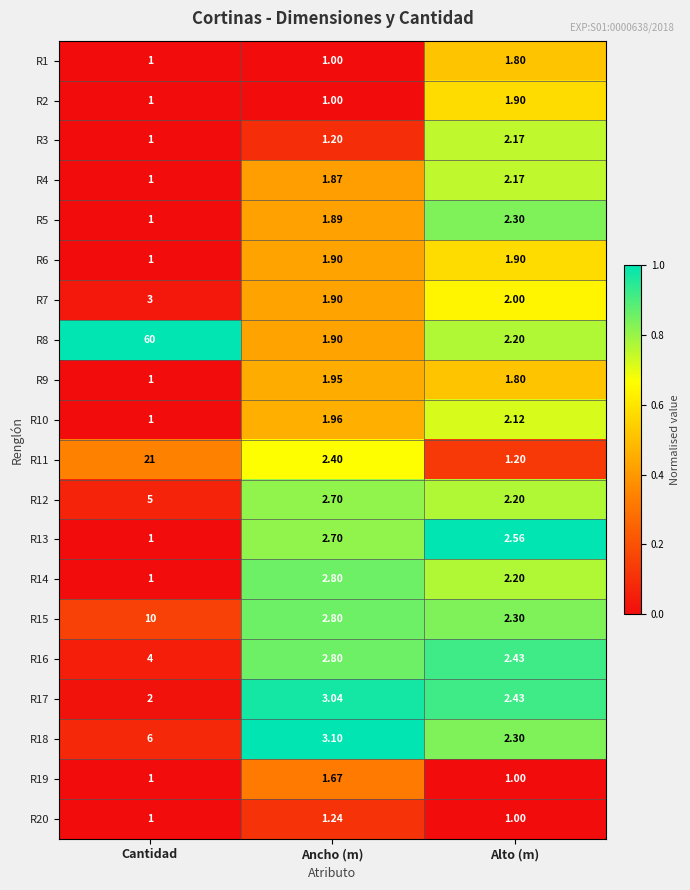

Which category has the highest value across all series?

Cantidad